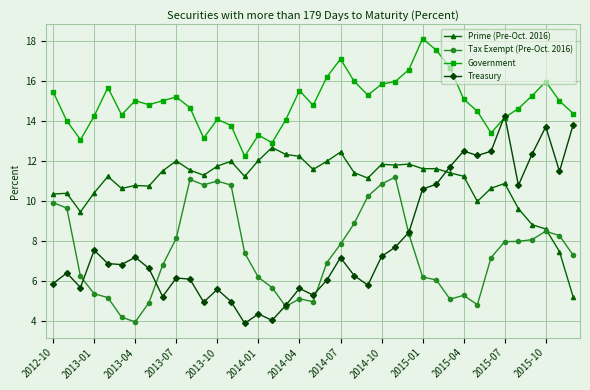

What is the value of the Prime (Pre-Oct. 2016) point at the 6th from the left?

10.6